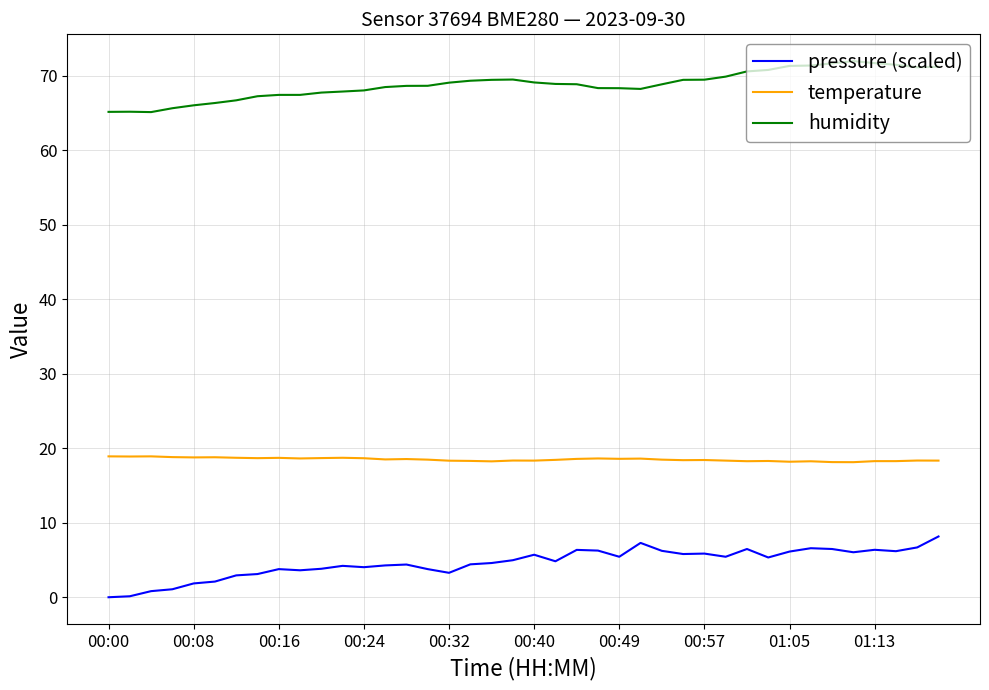

What is the difference between the maximum and minimum values in the pressure (scaled) series?

8.2